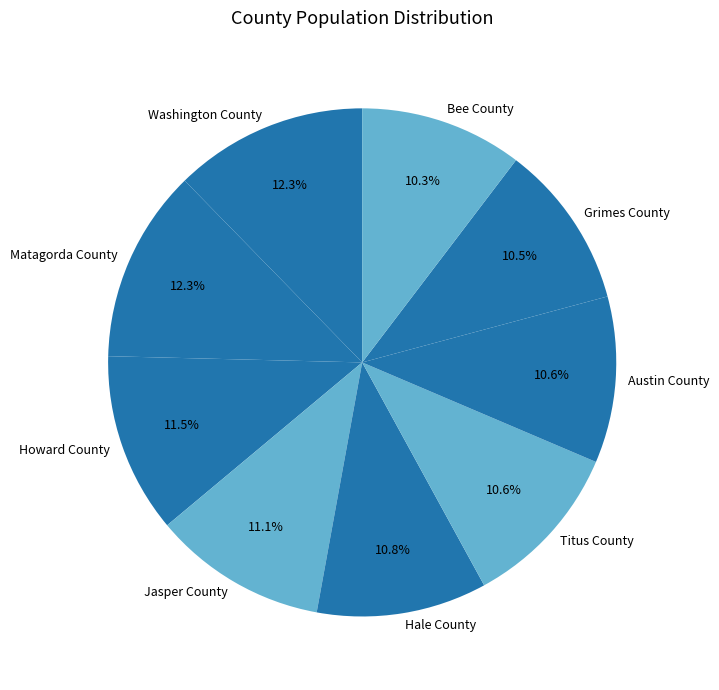

Between Washington County and Titus County, which is larger?

Washington County